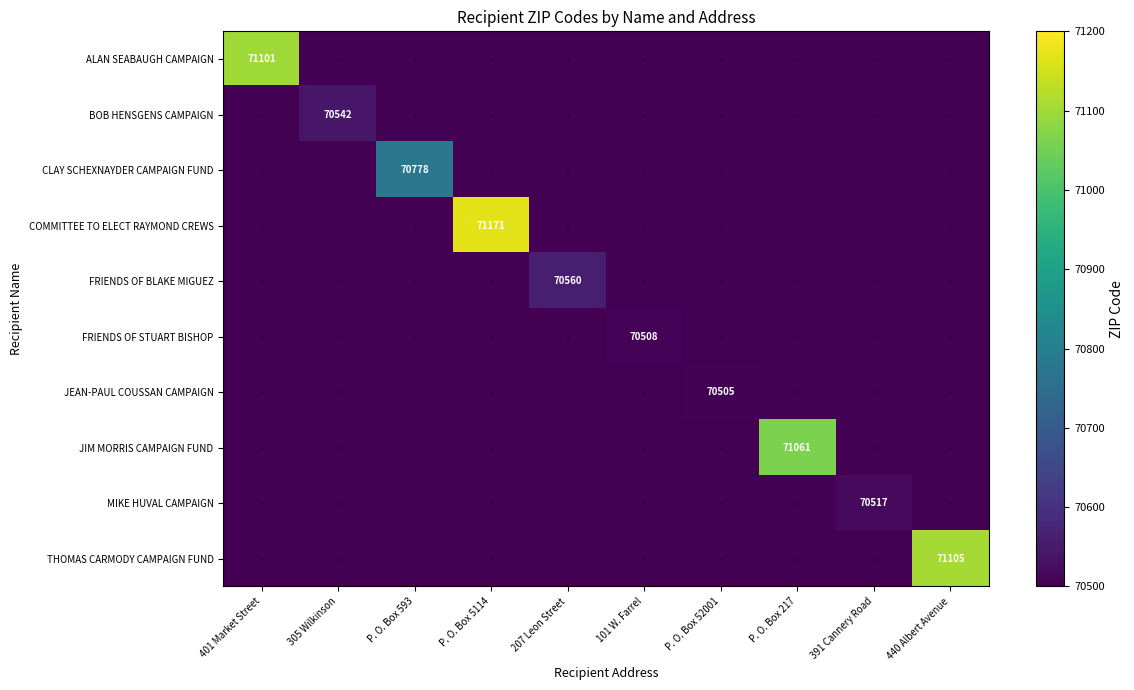

True or false: JIM MORRIS CAMPAIGN FUND has a value of 71061 at P. O. Box 217.

True